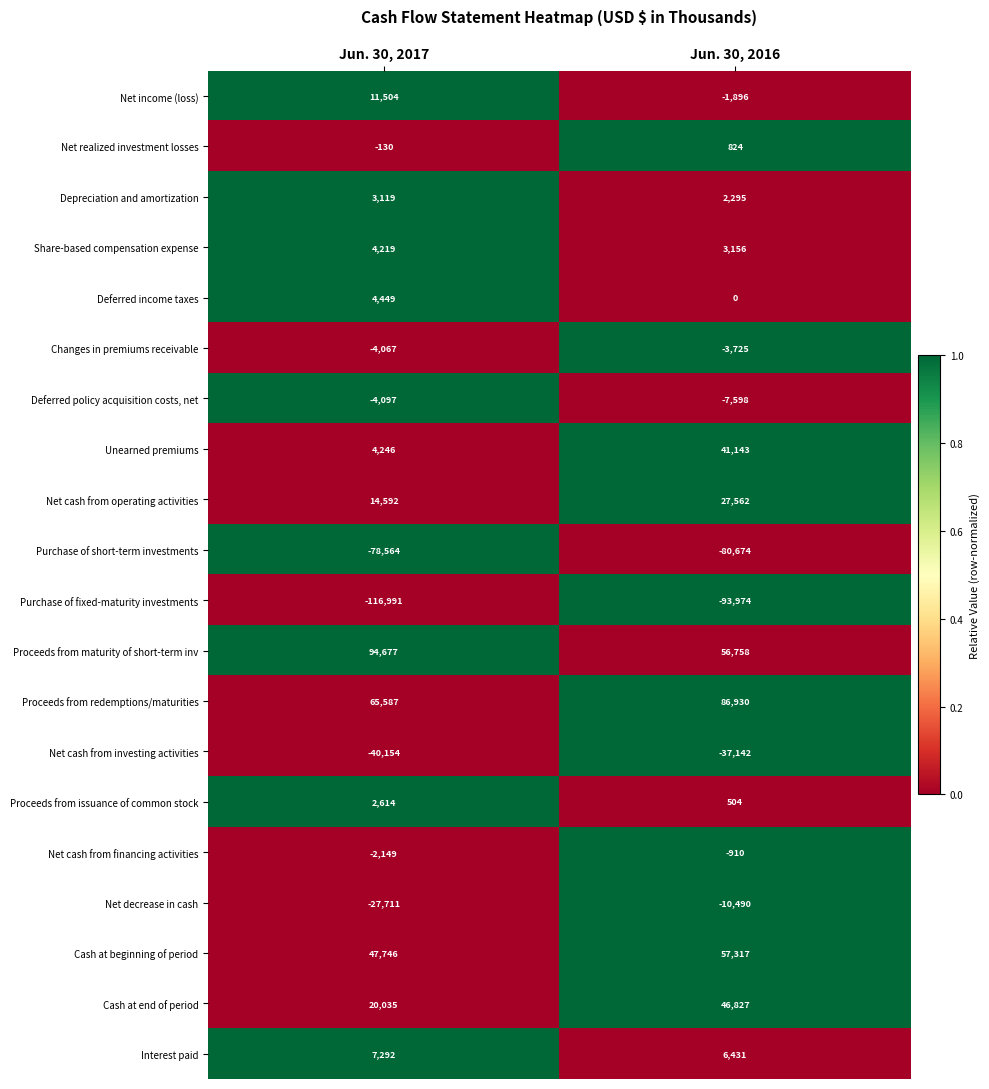

Rank the series at Jun. 30, 2016 from lowest to highest value.

Purchase of fixed-maturity investments, Purchase of short-term investments, Net cash from investing activities, Net decrease in cash, Deferred policy acquisition costs, net, Changes in premiums receivable, Net income (loss), Net cash from financing activities, Deferred income taxes, Proceeds from issuance of common stock, Net realized investment losses, Depreciation and amortization, Share-based compensation expense, Interest paid, Net cash from operating activities, Unearned premiums, Cash at end of period, Proceeds from maturity of short-term inv, Cash at beginning of period, Proceeds from redemptions/maturities